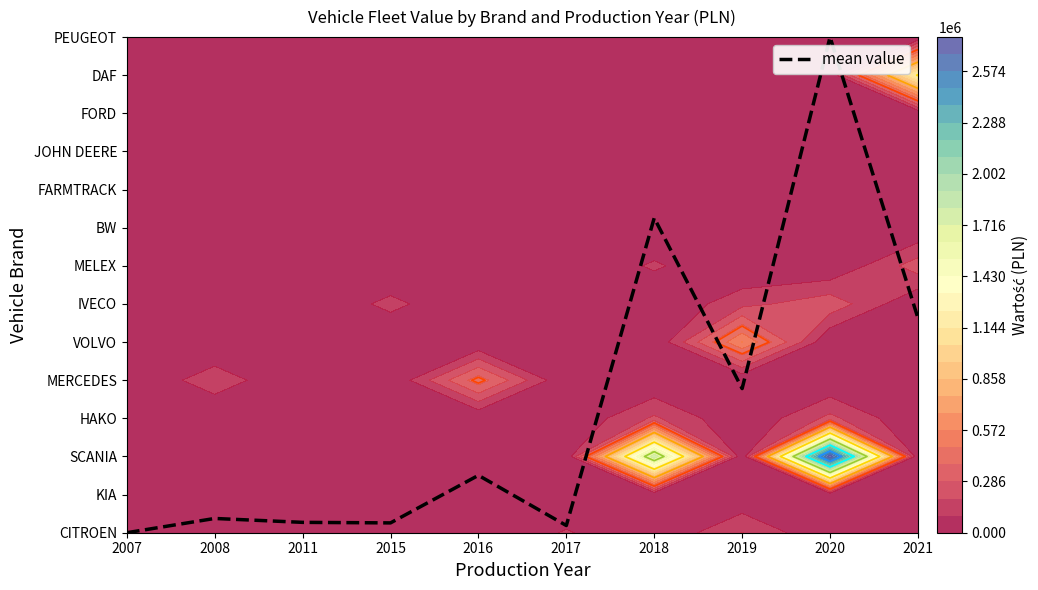

Rank the categories by value from highest to lowest.

2020, 2018, 2021, 2019, 2016, 2008, 2011, 2015, 2017, 2007